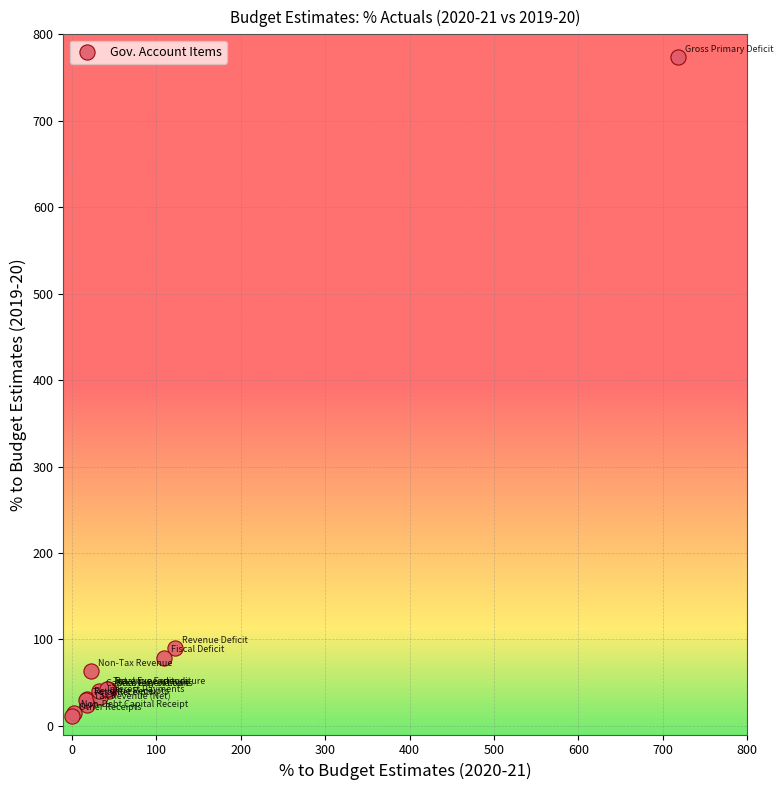

What Y value in the scatter plot is closest to 392?

89.9